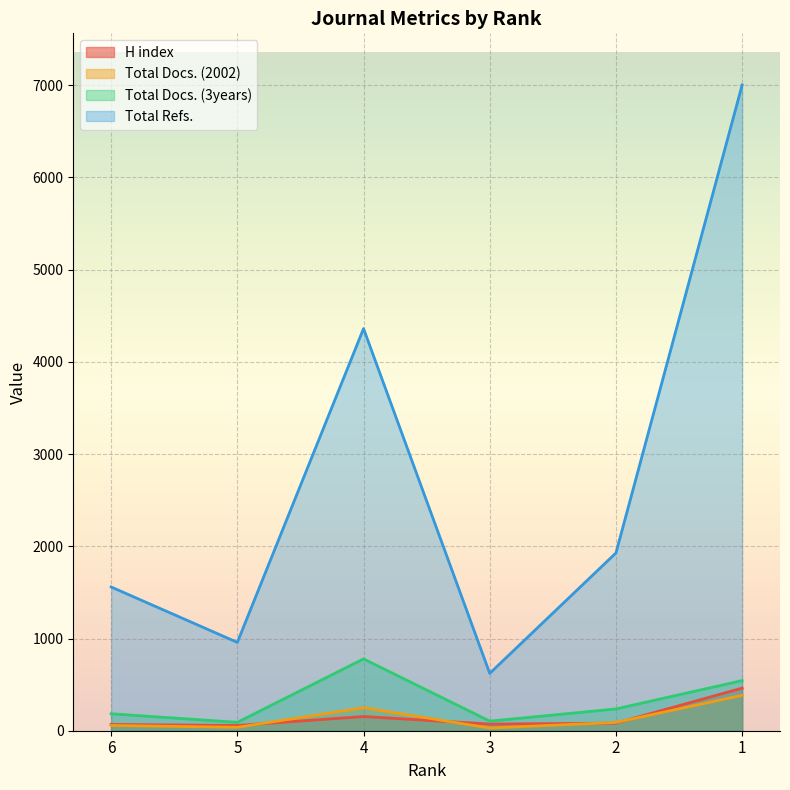

At which label does Total Docs. (2002) first exceed 90?

4